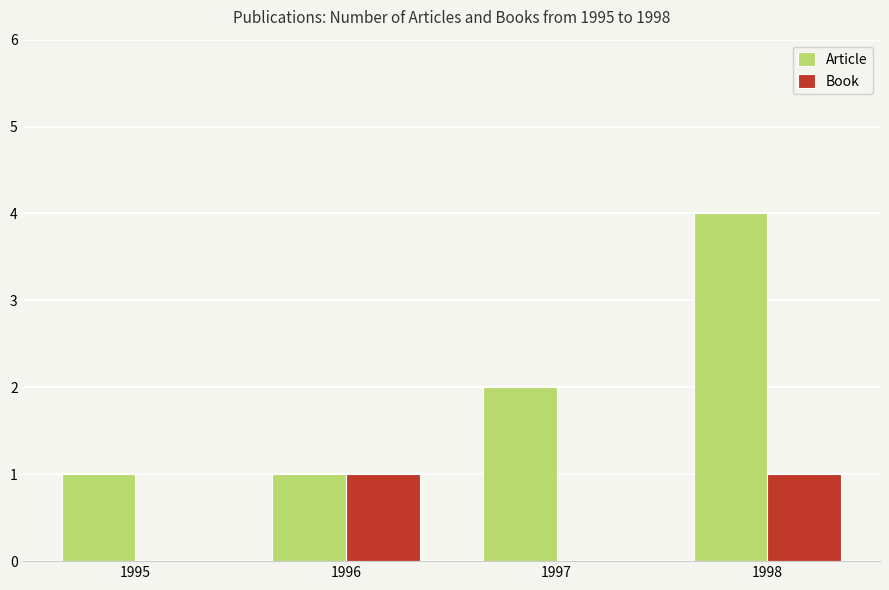

Is it true that Article equals 0 at 1995?

False